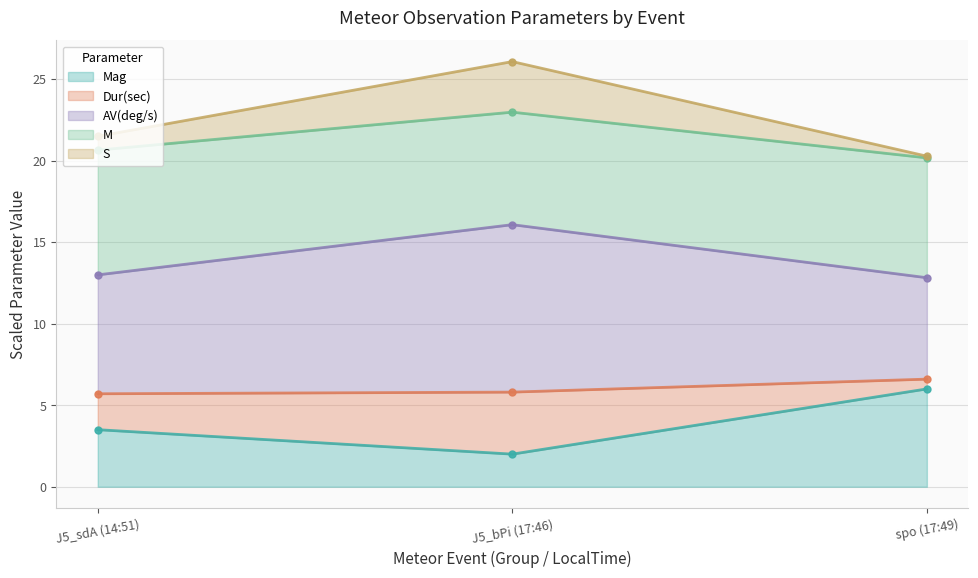

What is the sum of all S values?

67.8